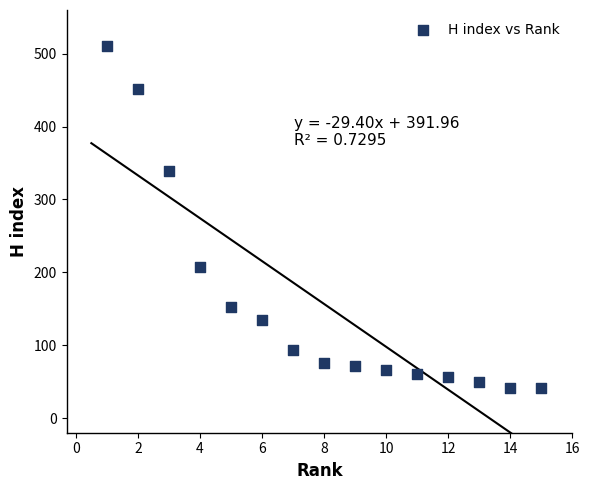

What is the range of Y values (max minus min)?

469